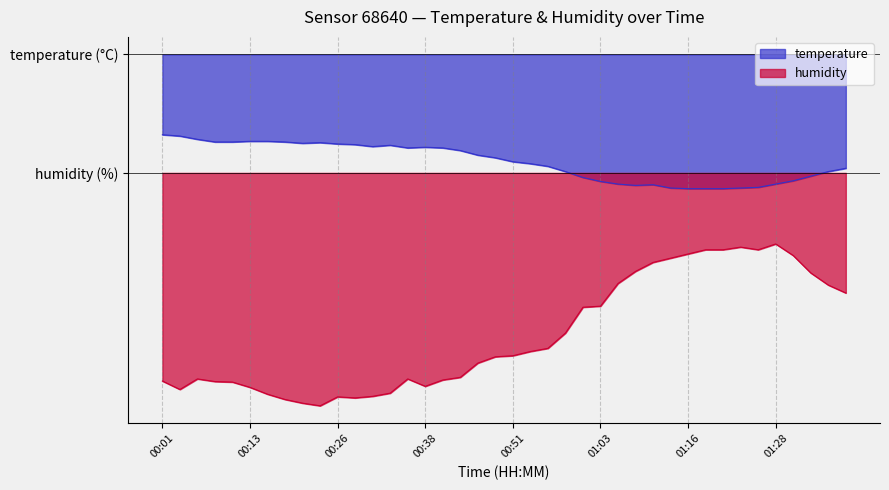

At which category does temperature reach its first local peak?

00:23